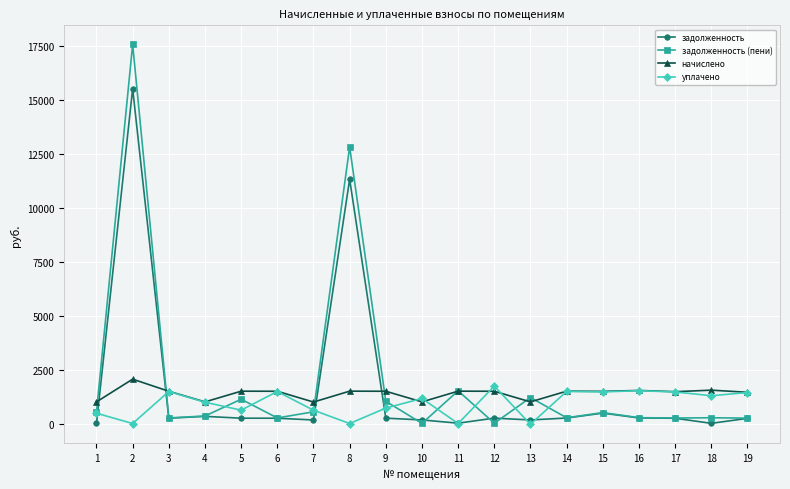

True or false: задолженность and начислено cross at least once.

True